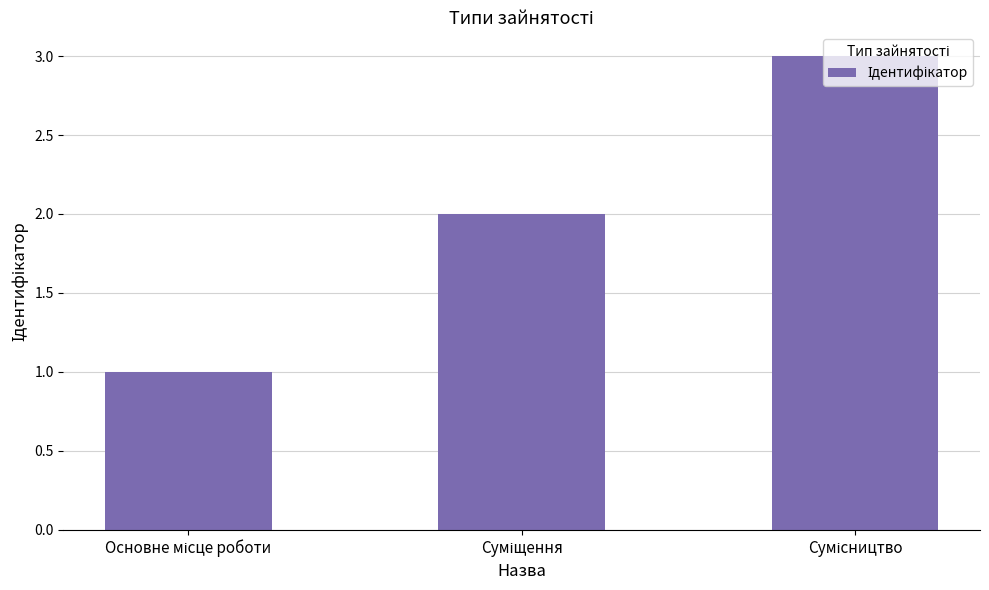

What is the maximum value shown in the chart?

3